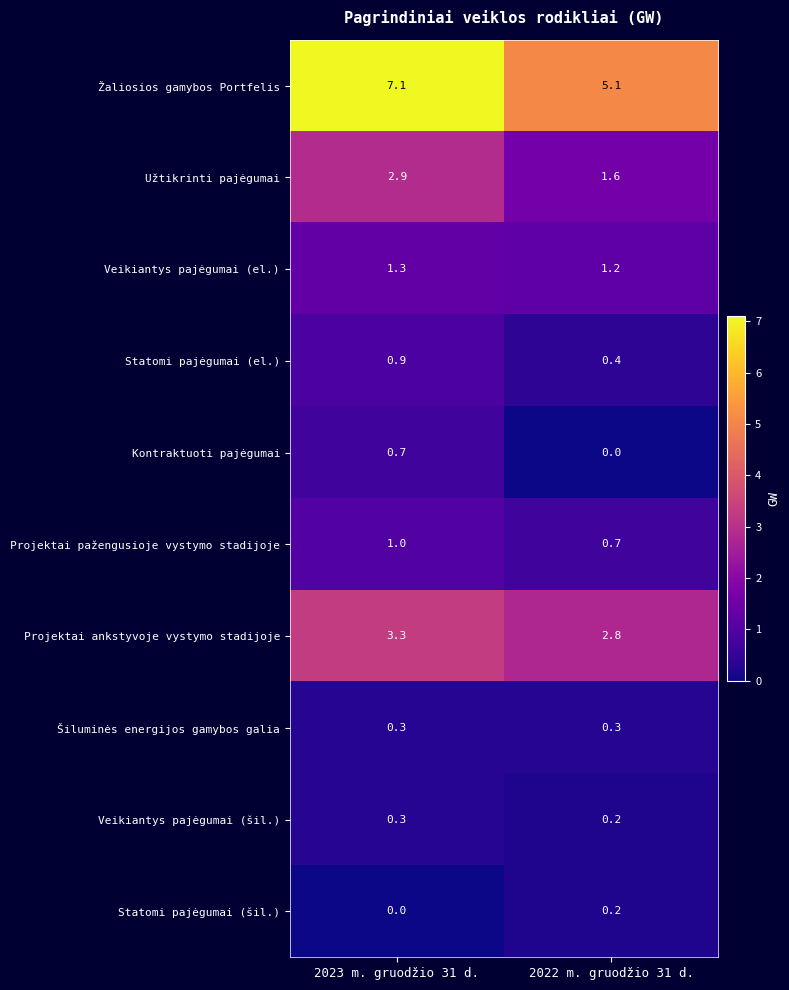

What is the difference between the maximum and minimum values in the Kontraktuoti pajėgumai series?

0.7